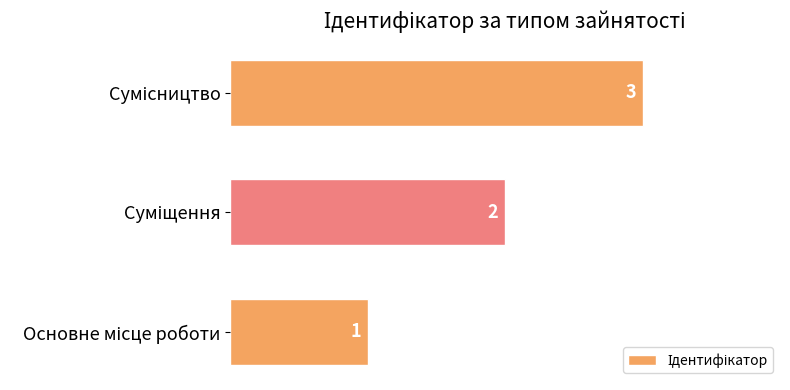

What is the sum of all values?

6